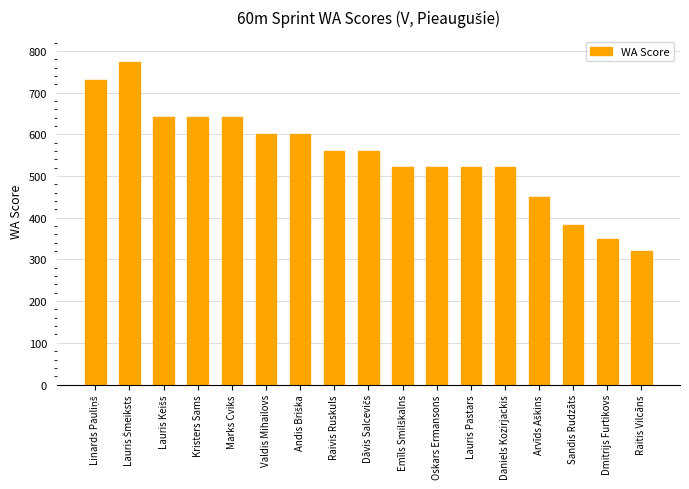

What position from the left is Raivis Ruskuls?

8